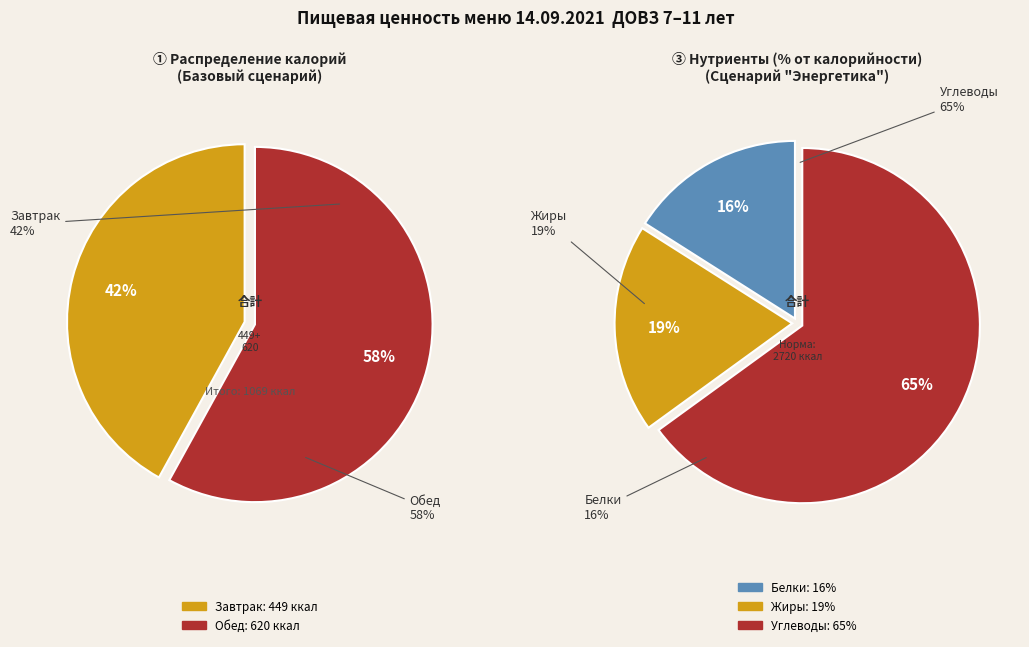

What percentage do Завтрак and Обед together represent?

100.0%